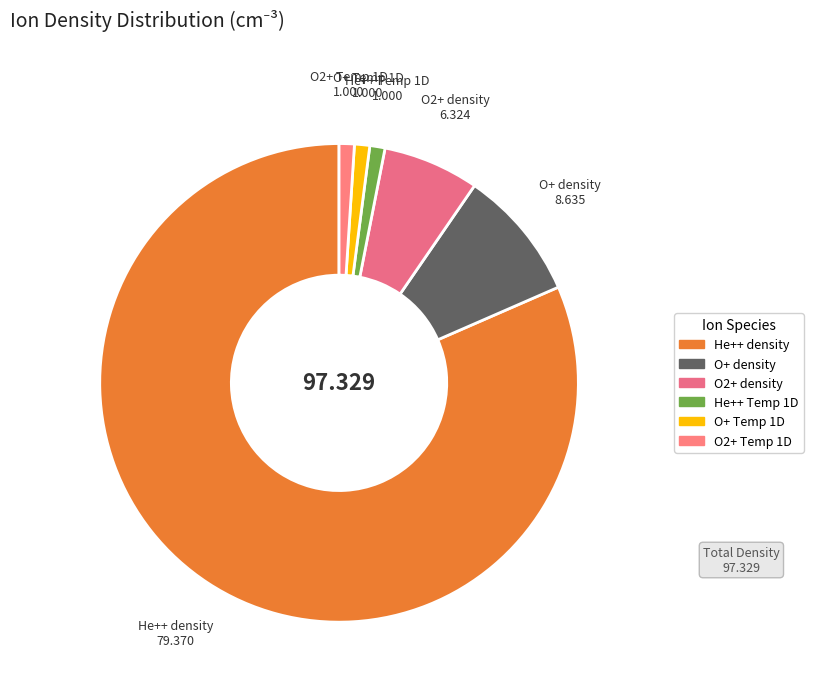

Count the number of slices in the pie.

6